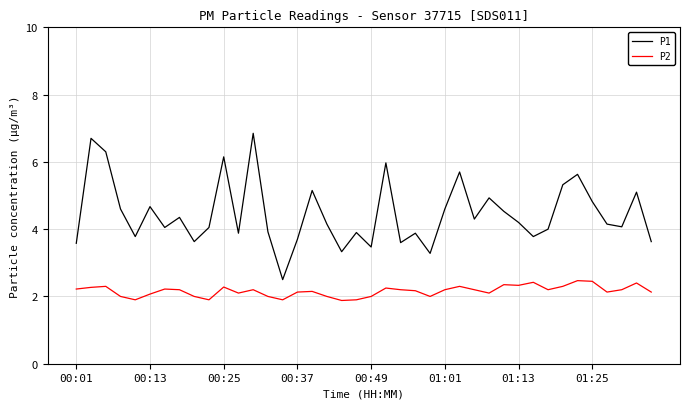

True or false: P2 has more than 0 points higher than both neighbors.

True